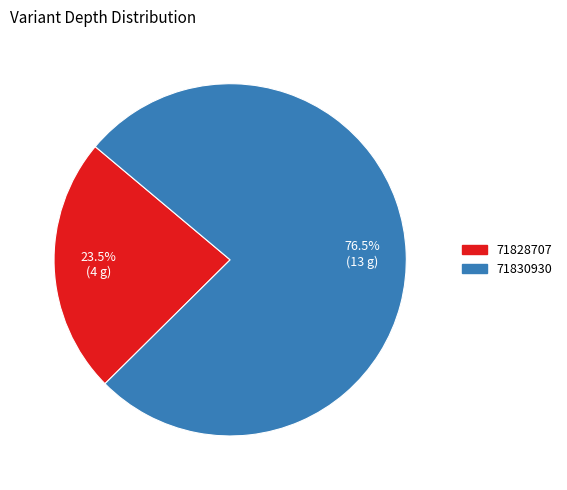

How many segments does this pie chart have?

2